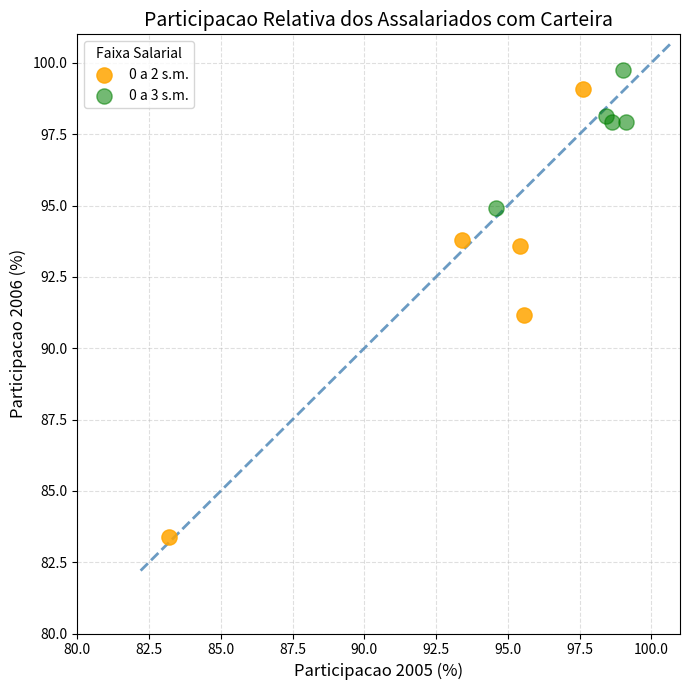

Which series has the largest Y range (max minus min)?

0 a 2 s.m.